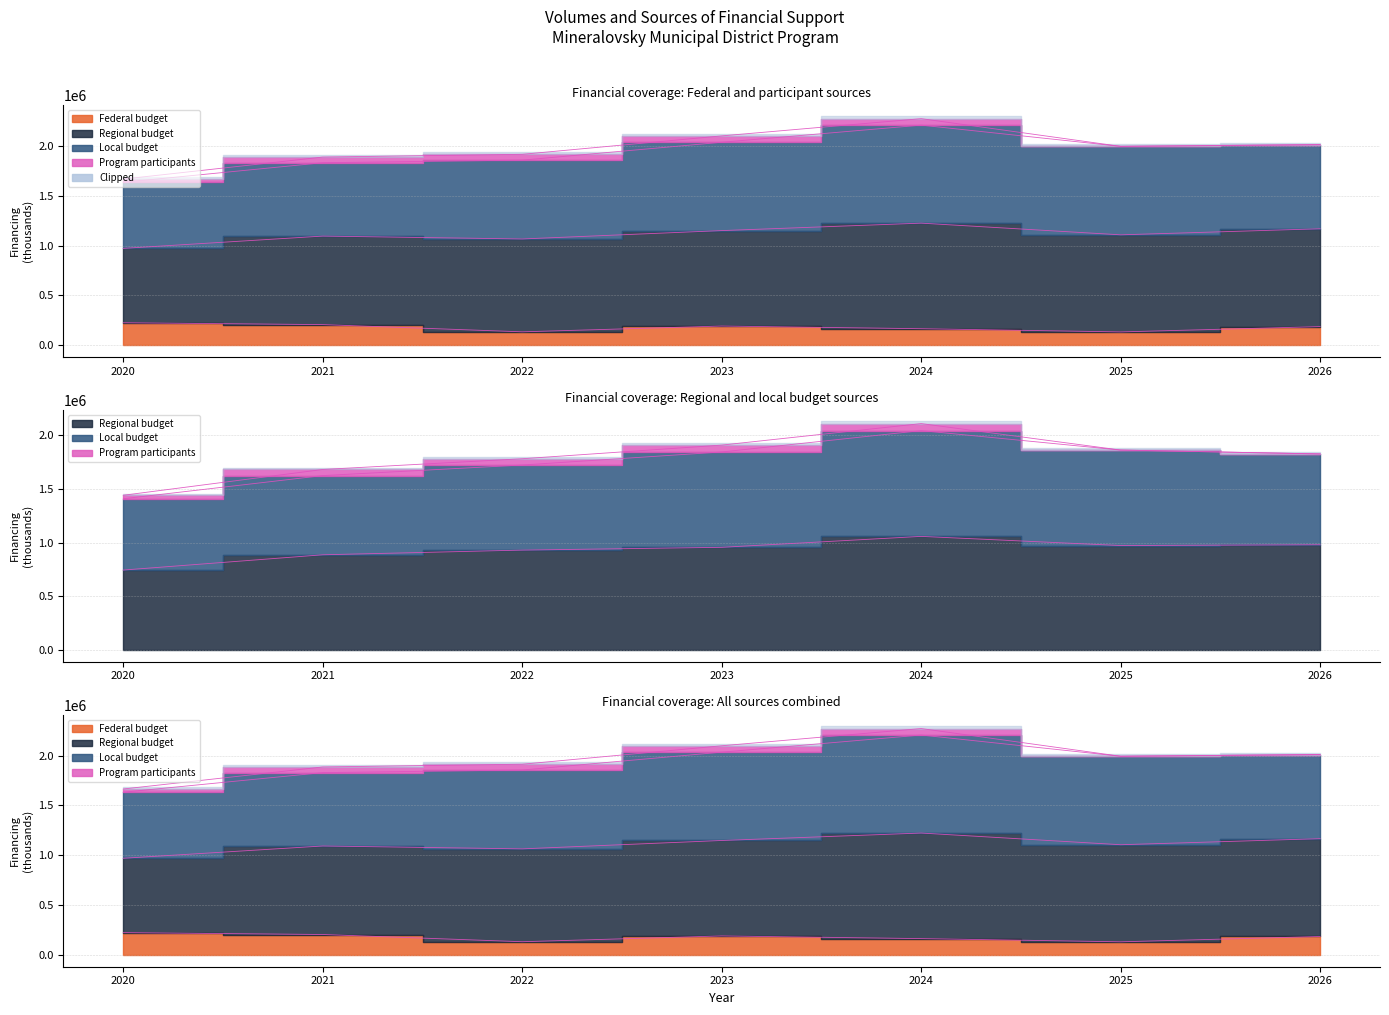

The Regional budget series shows 332509.2 at 2024. True or false?

False